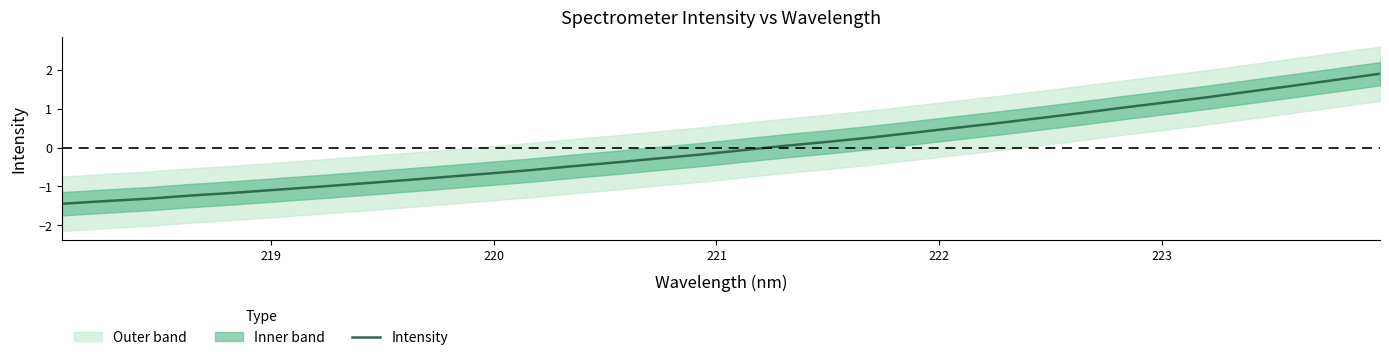

What is the difference between the maximum and minimum values?

3.3